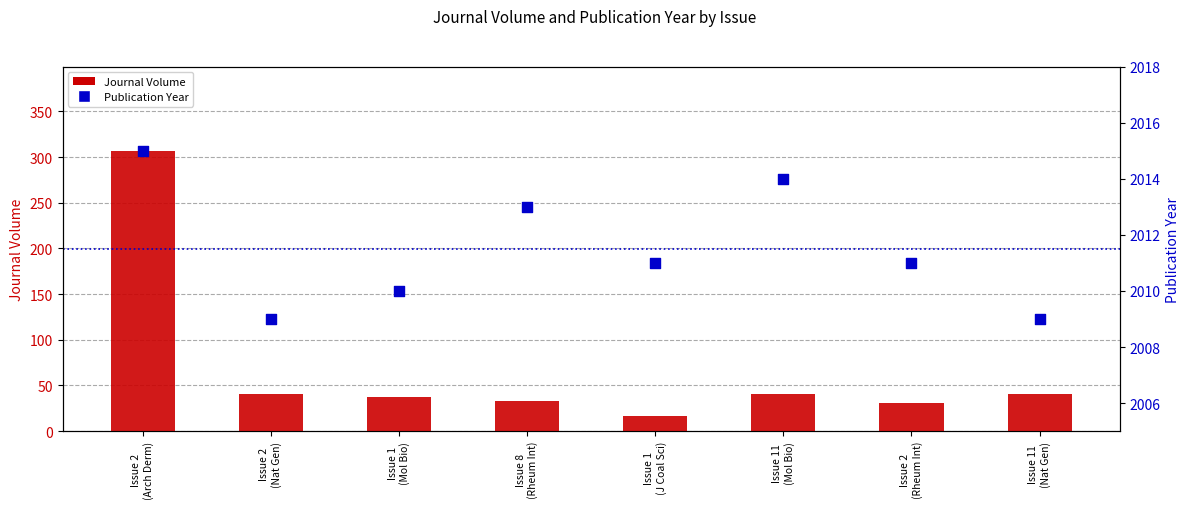

What is the total value across all series at Issue 2
(Rheum Int)?

2042